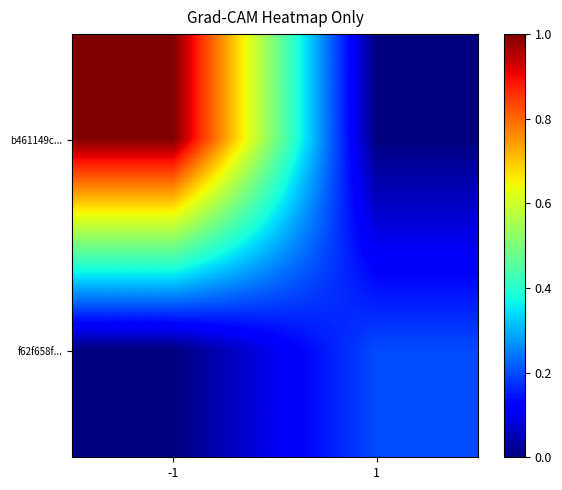

Reading right to left, transcribe all the data shown in this chart.

b461149c...: 1=0.0	-1=1.0
f62f658f...: 1=0.2	-1=0.0